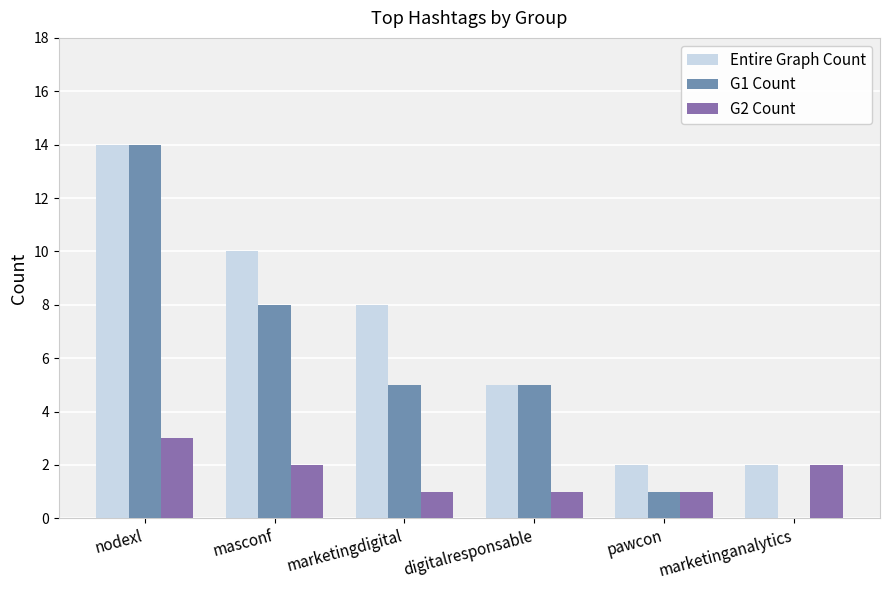

Which series changed the most between masconf and digitalresponsable?

Entire Graph Count